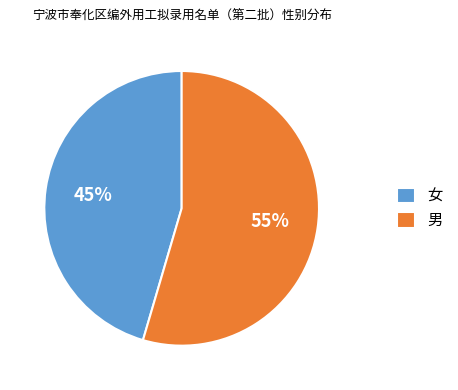

How many slices are in this pie chart?

2